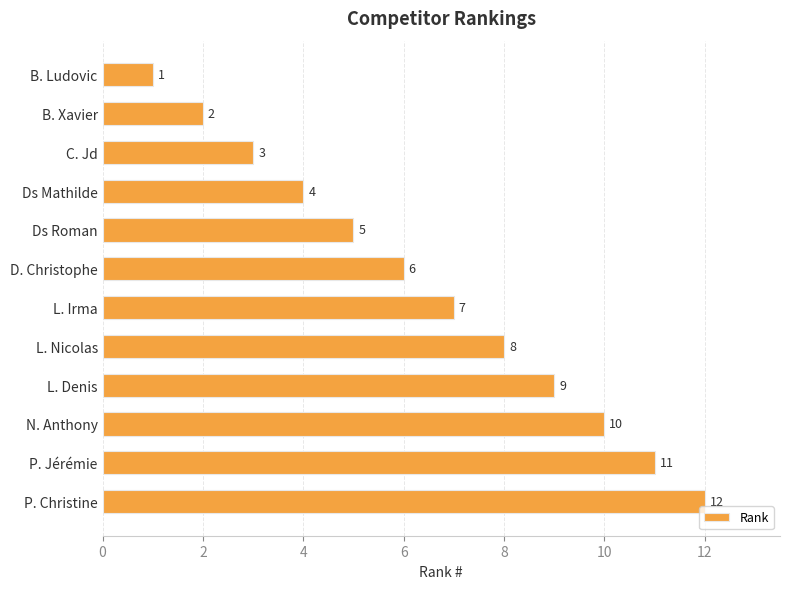

What is the sum of all values?

78